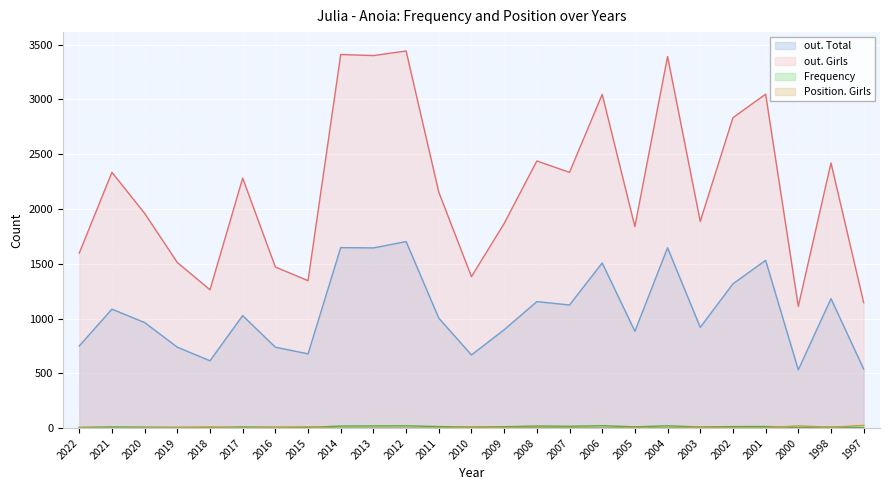

True or false: out. Girls and Position. Girls cross at least once.

False